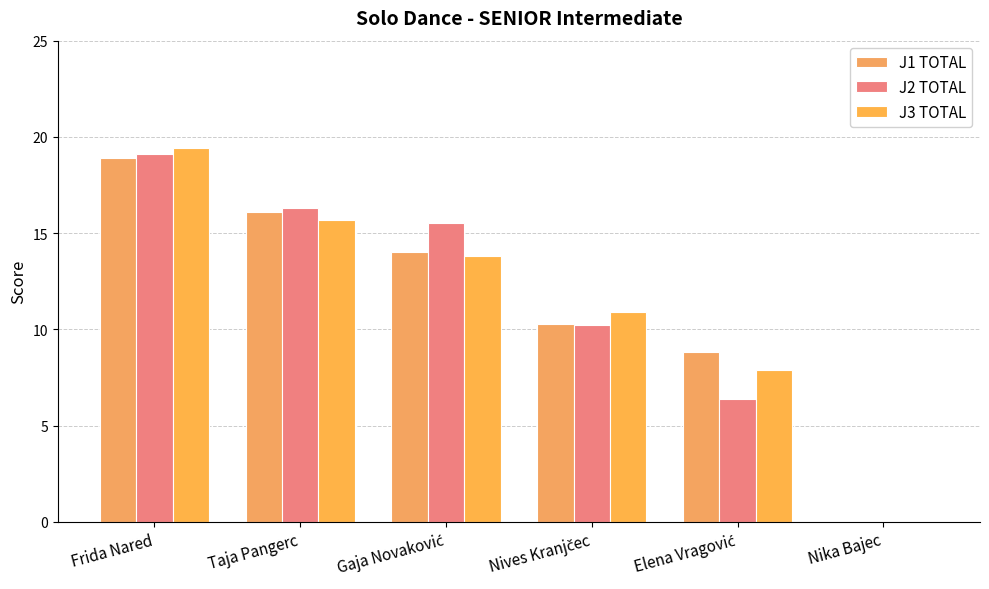

Which series has the widest spread of values?

J3 TOTAL